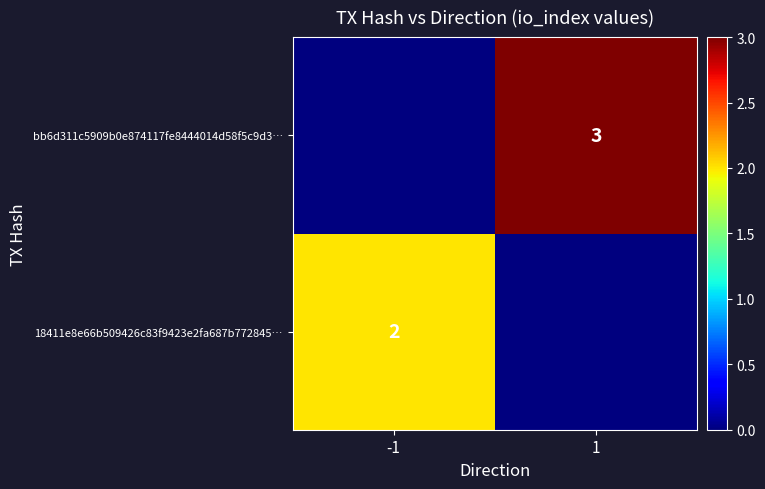

Is it true that 18411e8e66b509426c83f9423e2fa687b772845… equals 1 at -1?

False